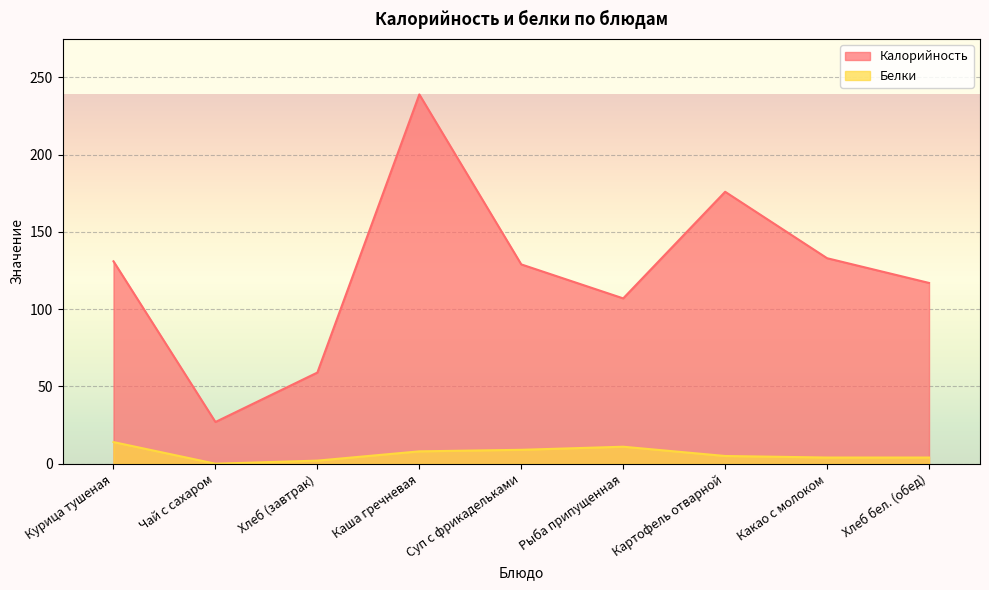

List the labels in order of Белки value, smallest first.

Чай с сахаром, Хлеб (завтрак), Какао с молоком, Хлеб бел. (обед), Картофель отварной, Каша гречневая, Суп с фрикадельками, Рыба припущенная, Курица тушеная